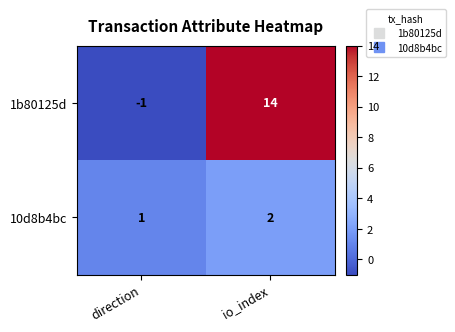

What is the spread (max minus min) of values at io_index?

12